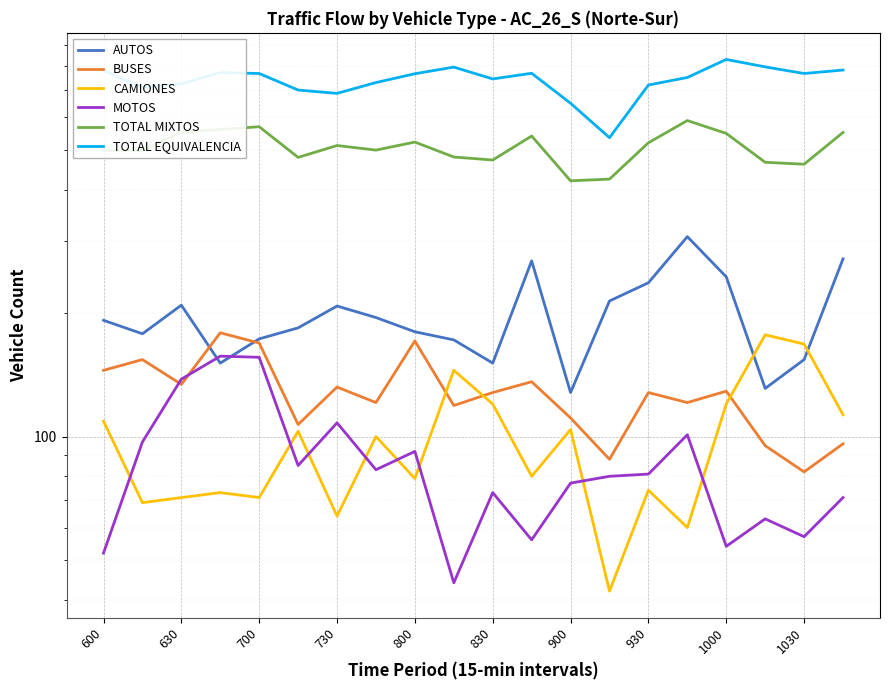

How many lines are shown in the chart?

6